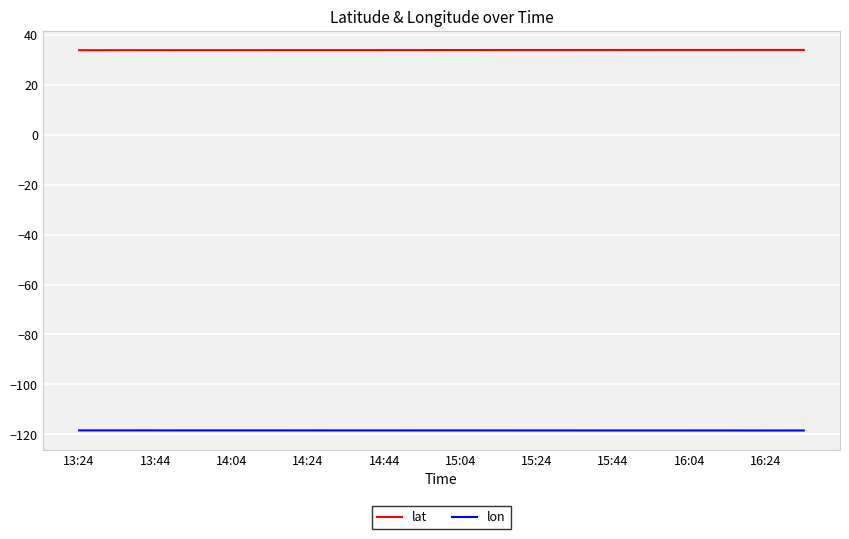

True or false: lat and lon intersect in this chart.

False